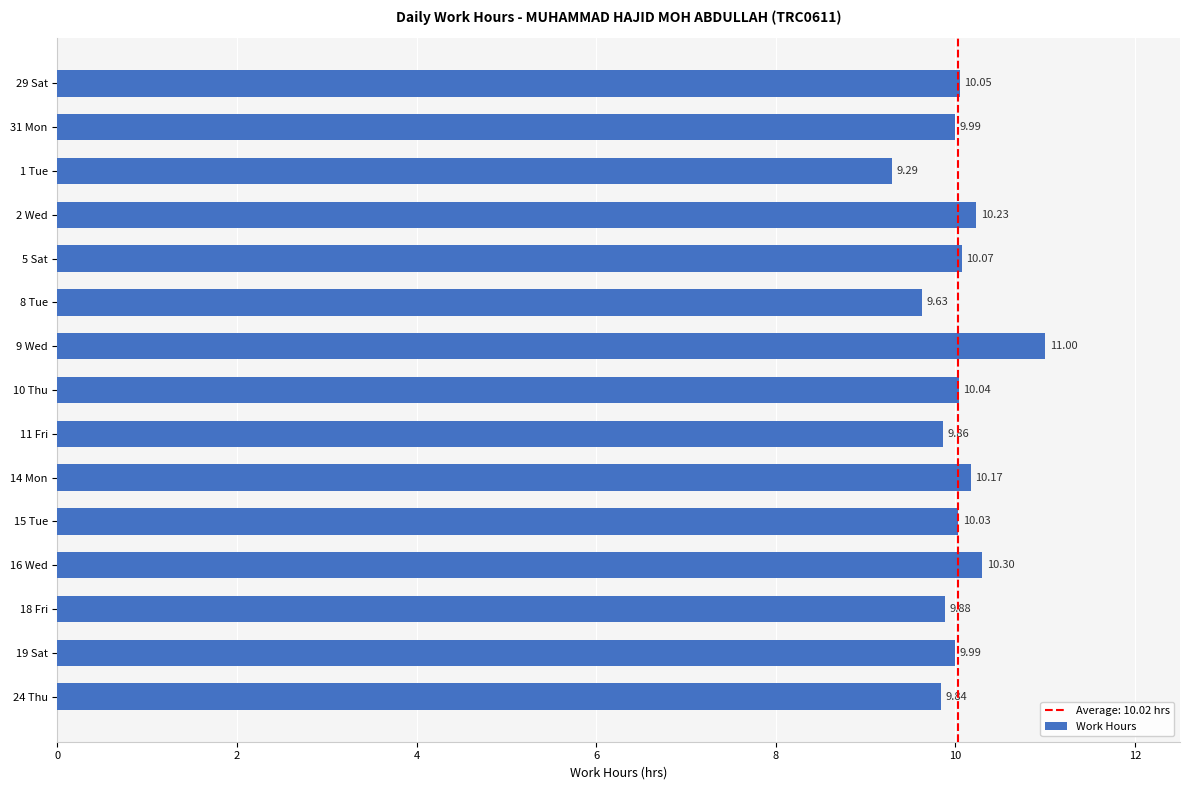

Approximately how many times larger is the value at 1 Tue compared to 18 Fri?

0.9